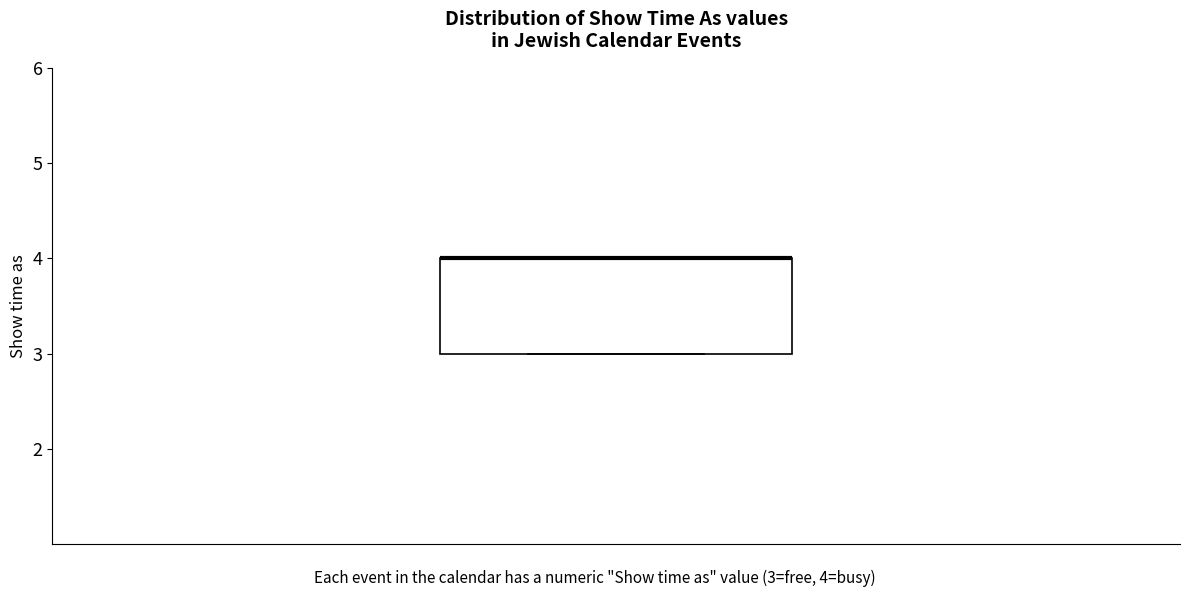

Read this box plot against the y-axis: the position of the median line, the range covered by the box, and the ends of both whiskers. The values are not printed on the chart, so give them approximately, as read against the axis.

median 4 (drawn on the box's upper edge), box 3 to 4, whiskers 3 to 4